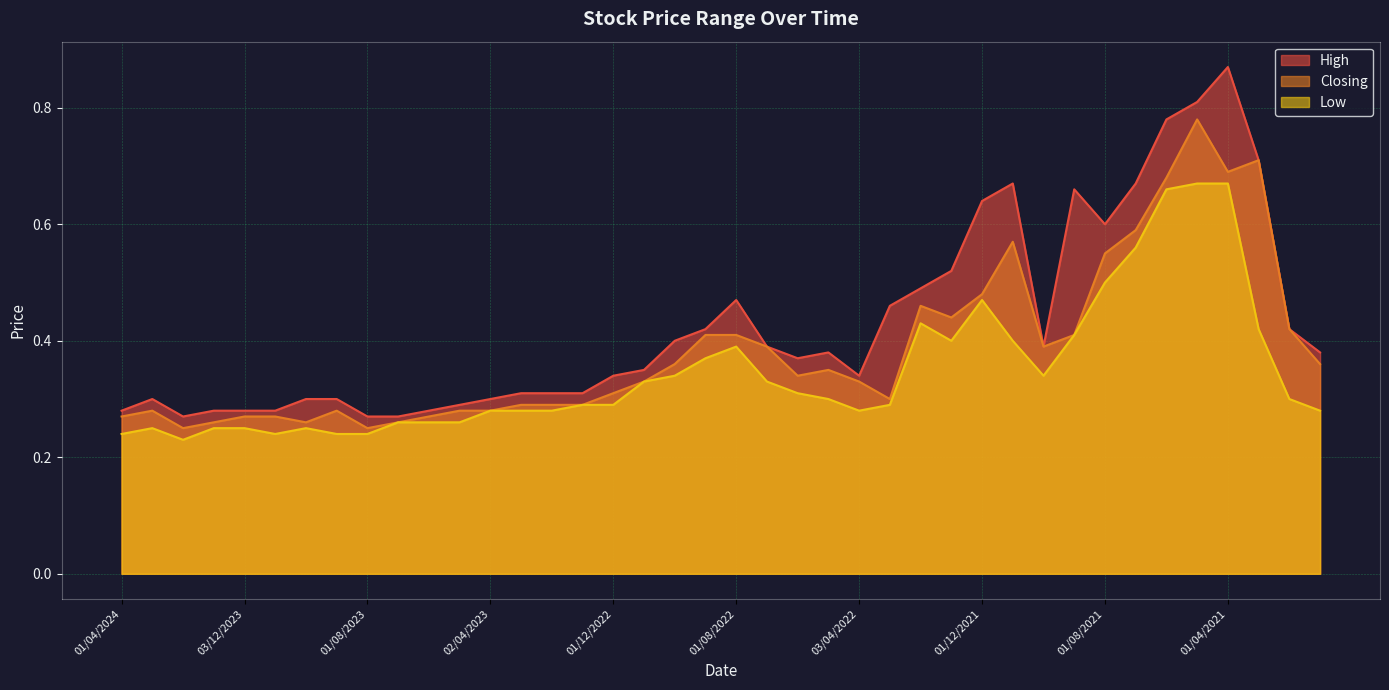

The Low series shows 0.3 at 03/07/2022. True or false?

True